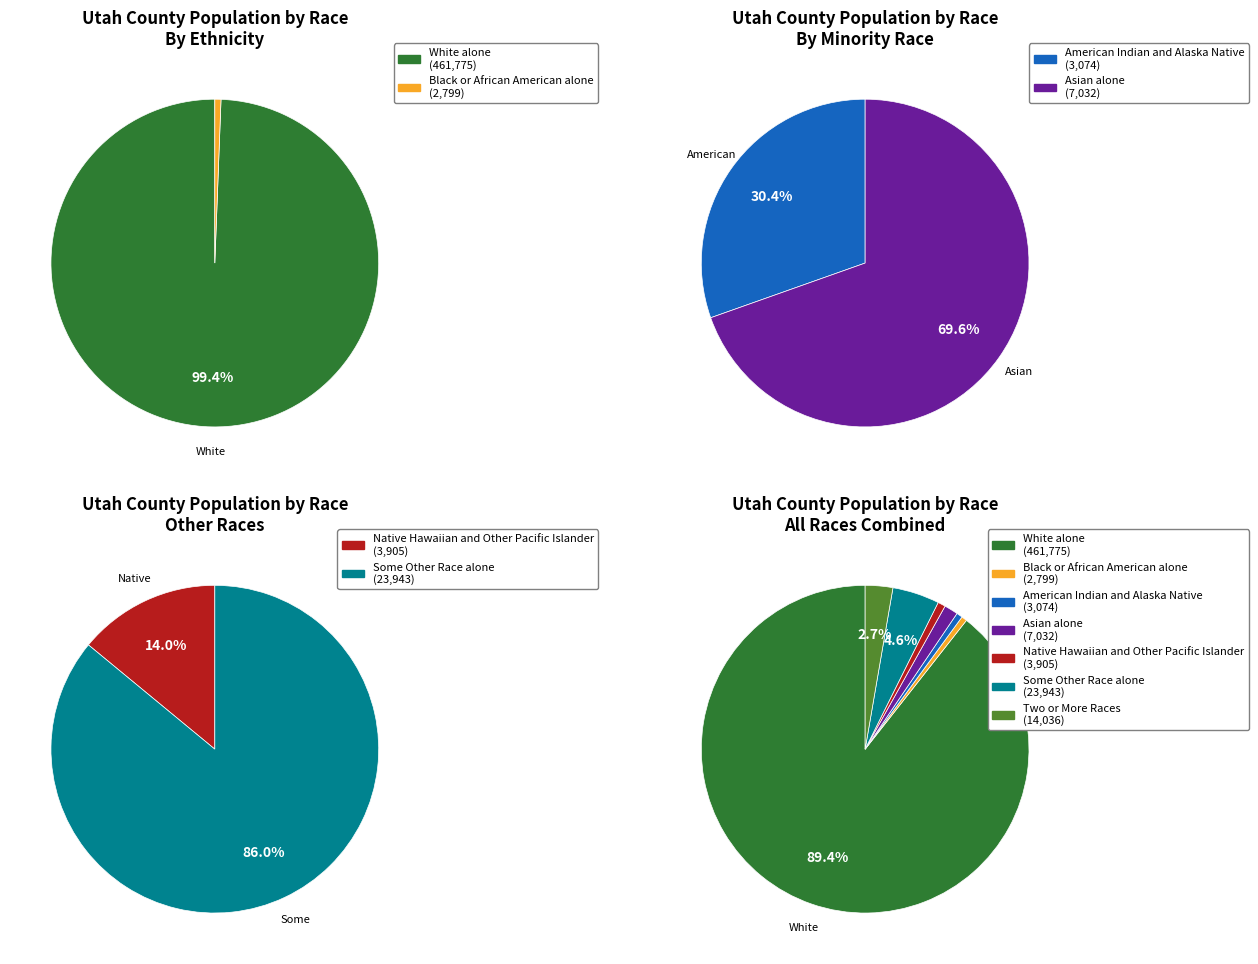

Is the sum of American Indian and Alaska Native and Native Hawaiian and Other Pacific Islander greater than half?

No